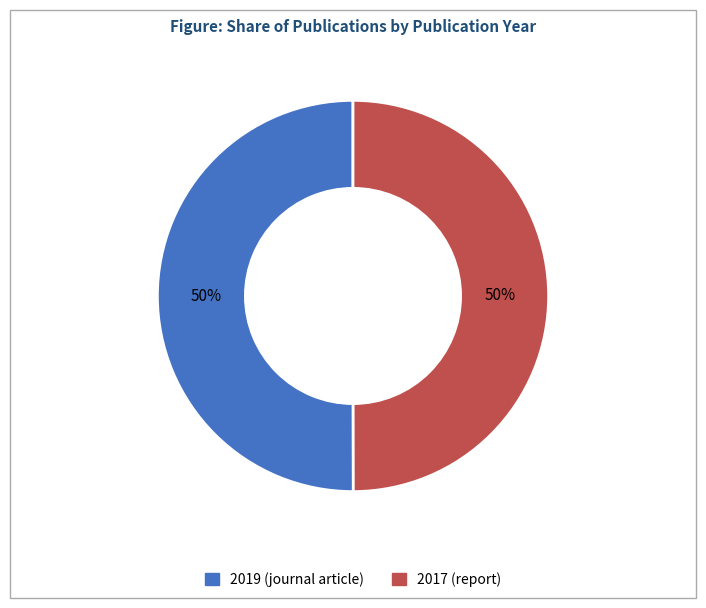

Approximately how many times larger is the value at 2017 (report) compared to 2019 (journal article)?

1.0